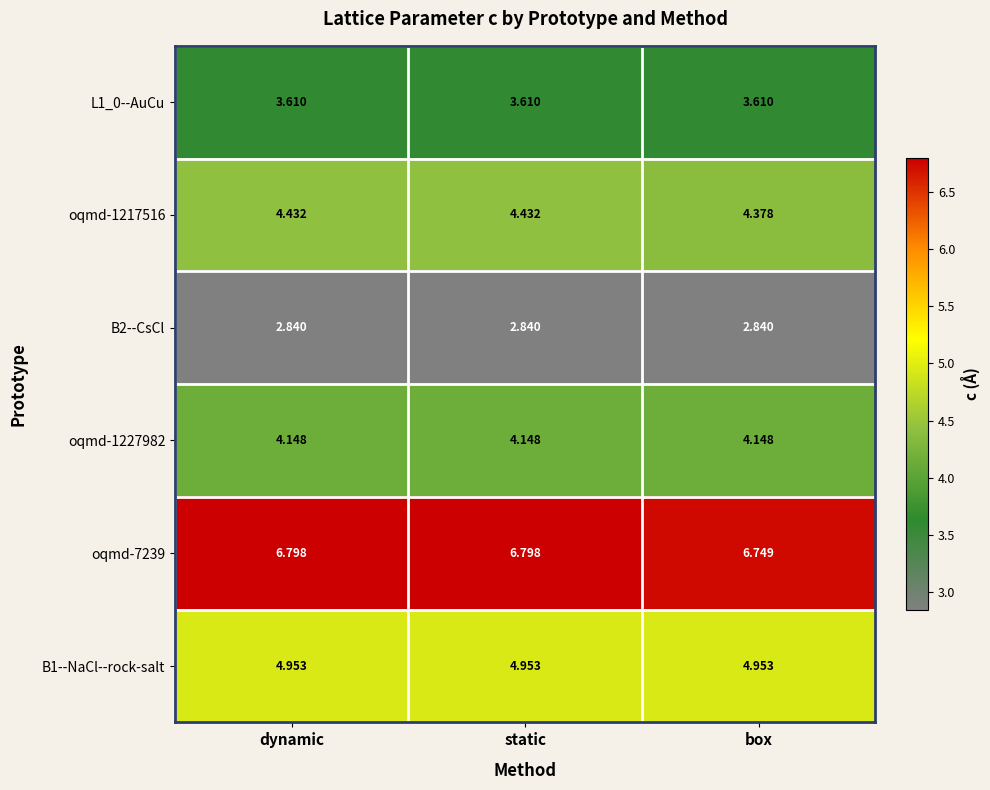

Is the value of oqmd-1227982 at box greater than the value of B2--CsCl at dynamic?

Yes